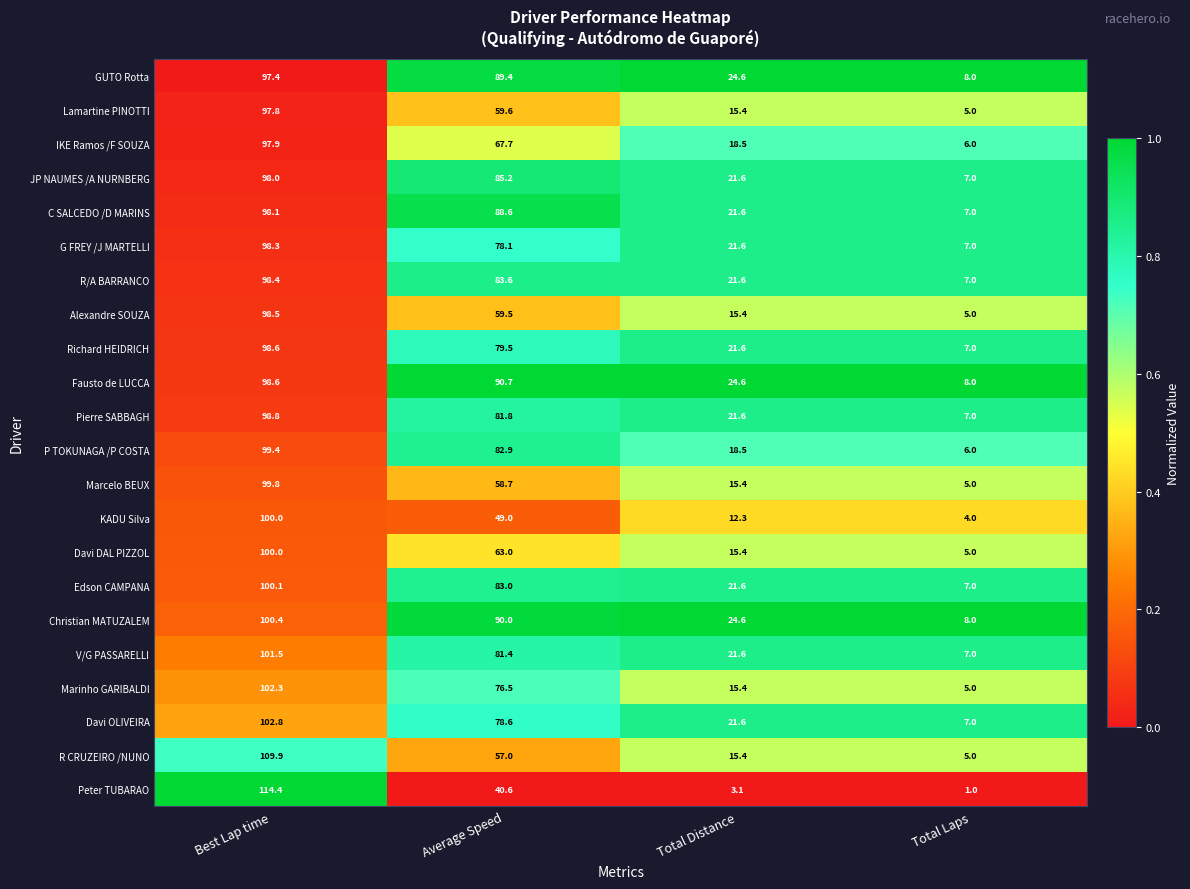

What is the total value across all series at Total Laps?

134.0